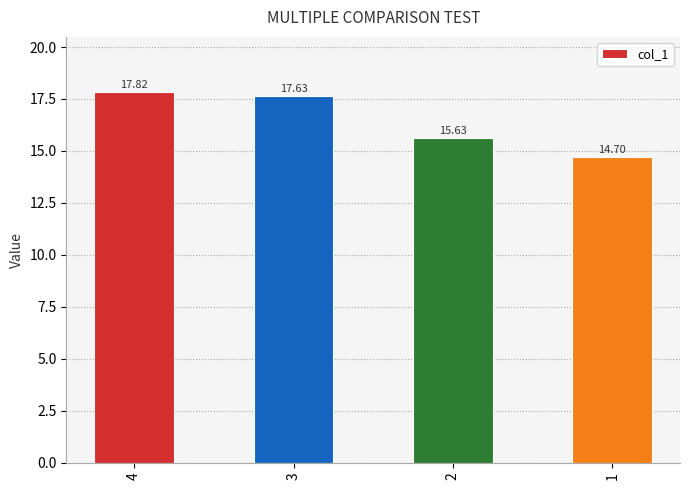

What is the change in value from 3 to 1?

-2.9